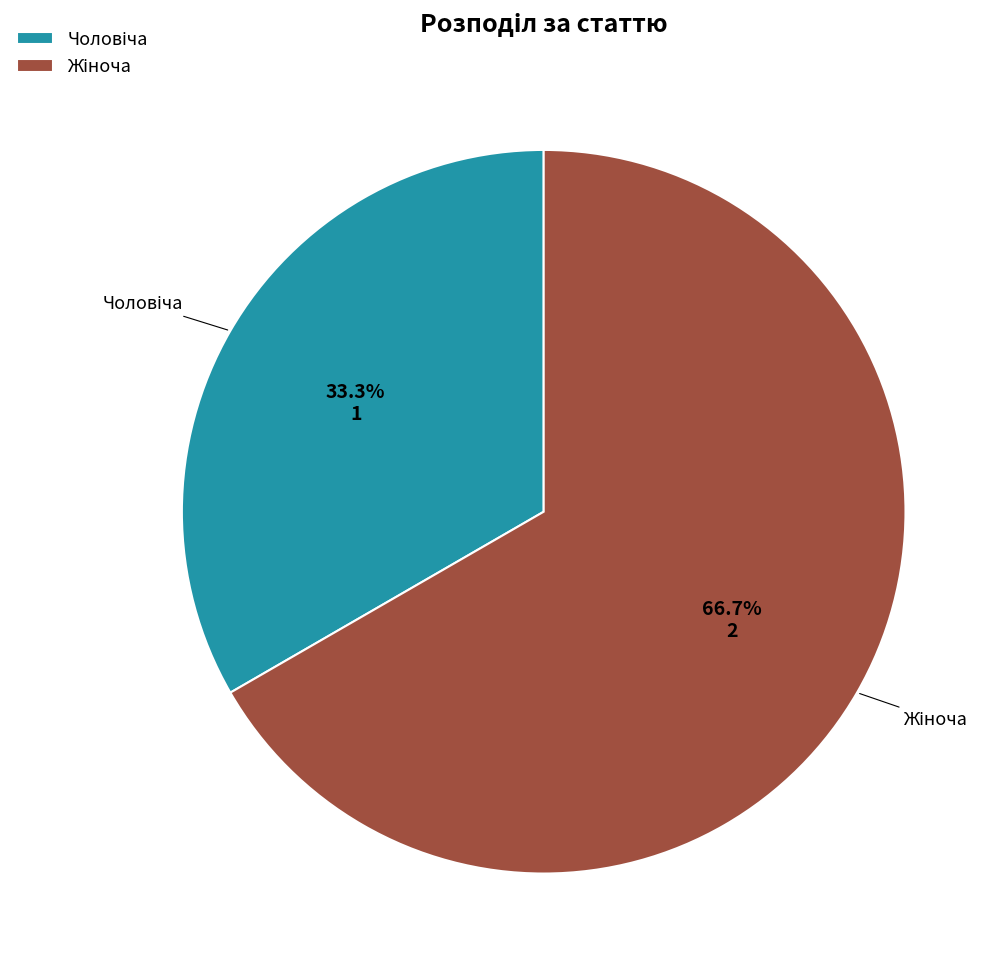

Count the number of slices in the pie.

2